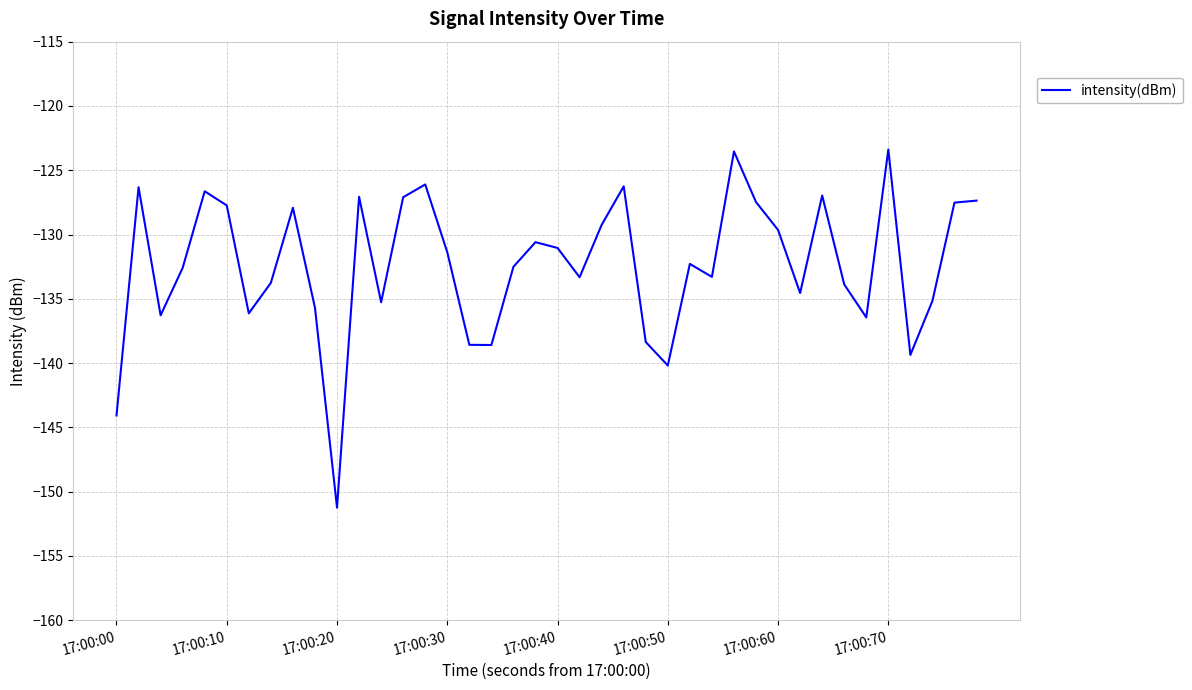

What is the minimum value shown in the chart?

-151.2